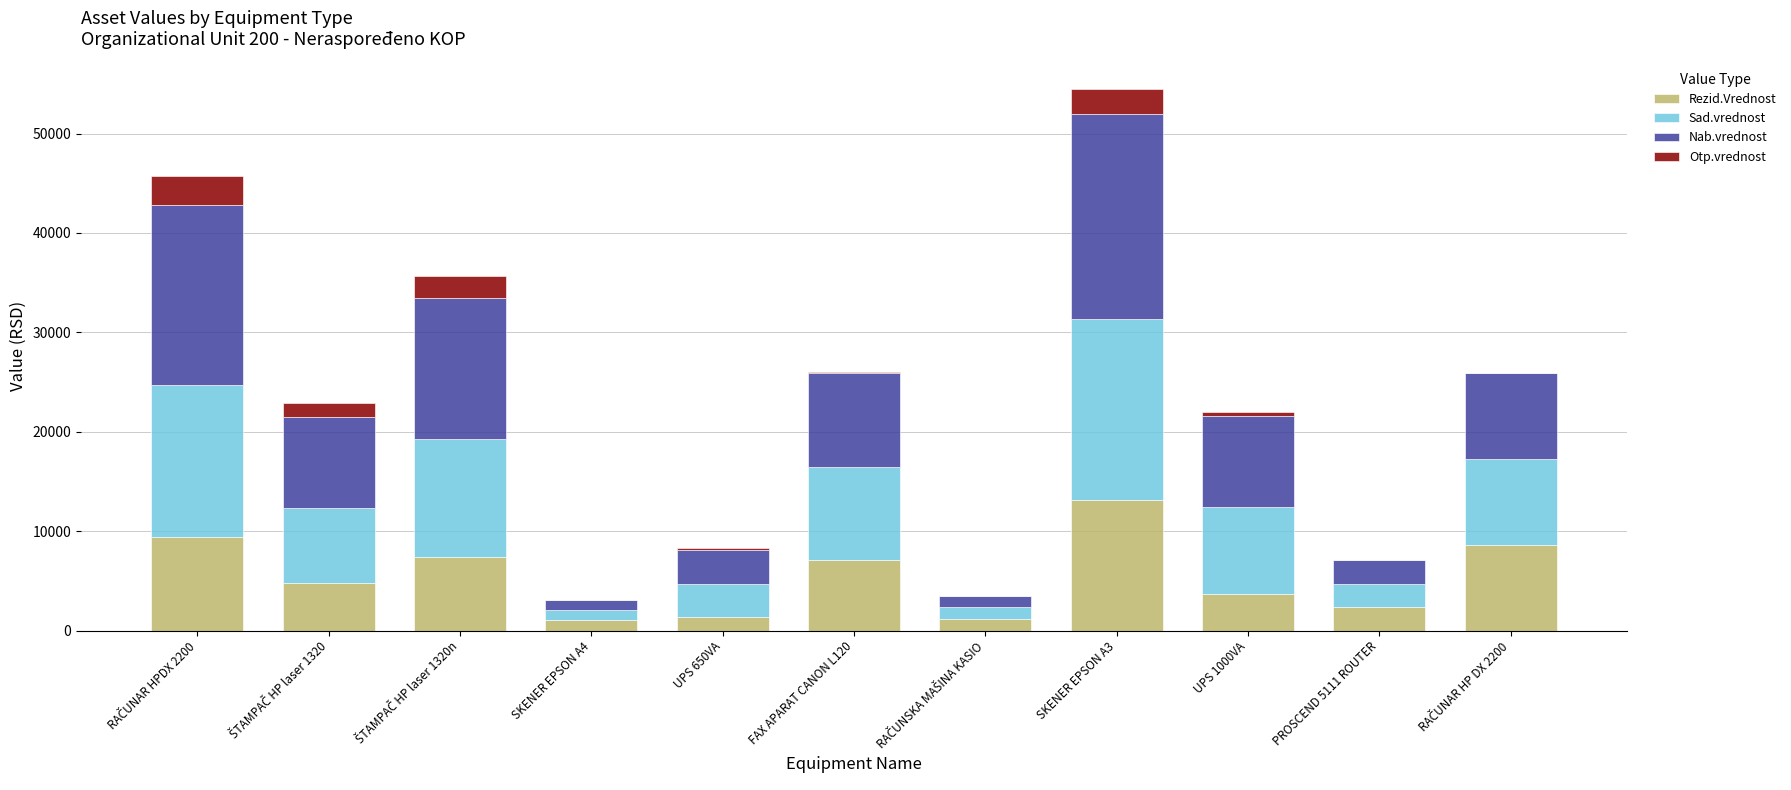

What is the maximum value for Rezid.Vrednost?

13130.0